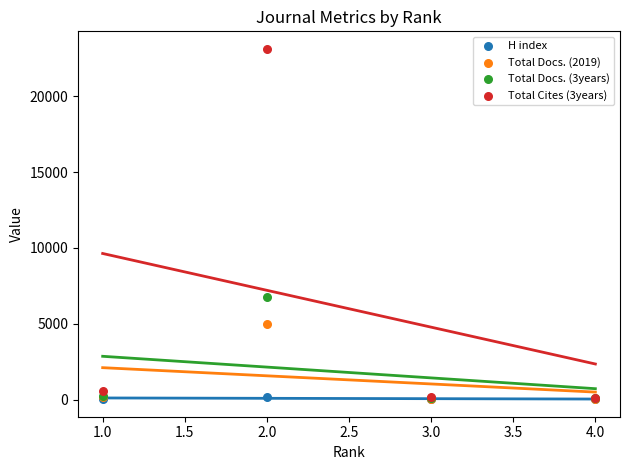

Across all series, what Y value is closest to 11579?

6775